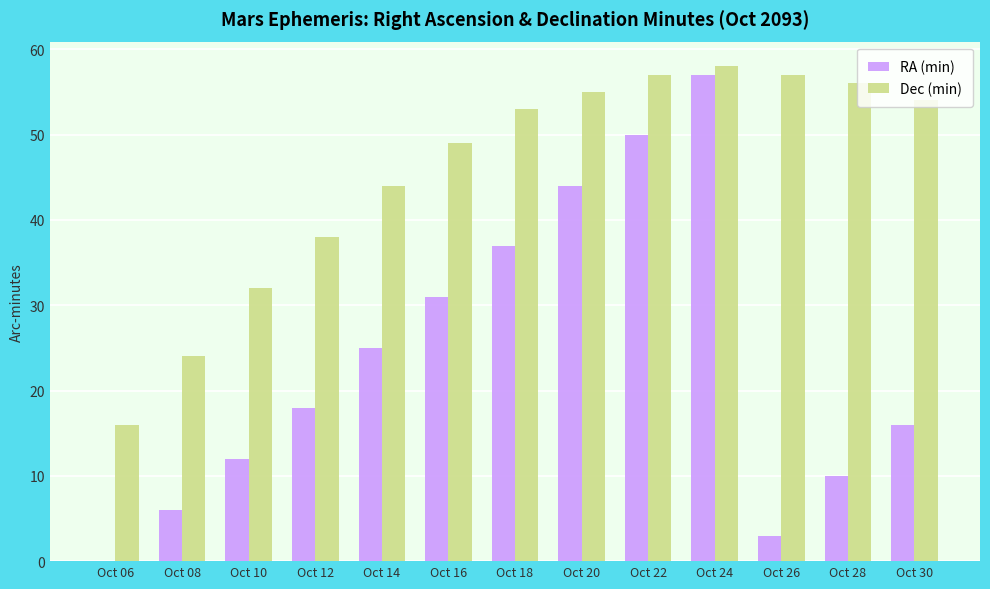

Reading right to left, transcribe all the data shown in this chart.

RA (min): Oct 30=16	Oct 28=10	Oct 26=3	Oct 24=57	Oct 22=50	Oct 20=44	Oct 18=37	Oct 16=31	Oct 14=25	Oct 12=18	Oct 10=12	Oct 08=6	Oct 06=0
Dec (min): Oct 30=54	Oct 28=56	Oct 26=57	Oct 24=58	Oct 22=57	Oct 20=55	Oct 18=53	Oct 16=49	Oct 14=44	Oct 12=38	Oct 10=32	Oct 08=24	Oct 06=16